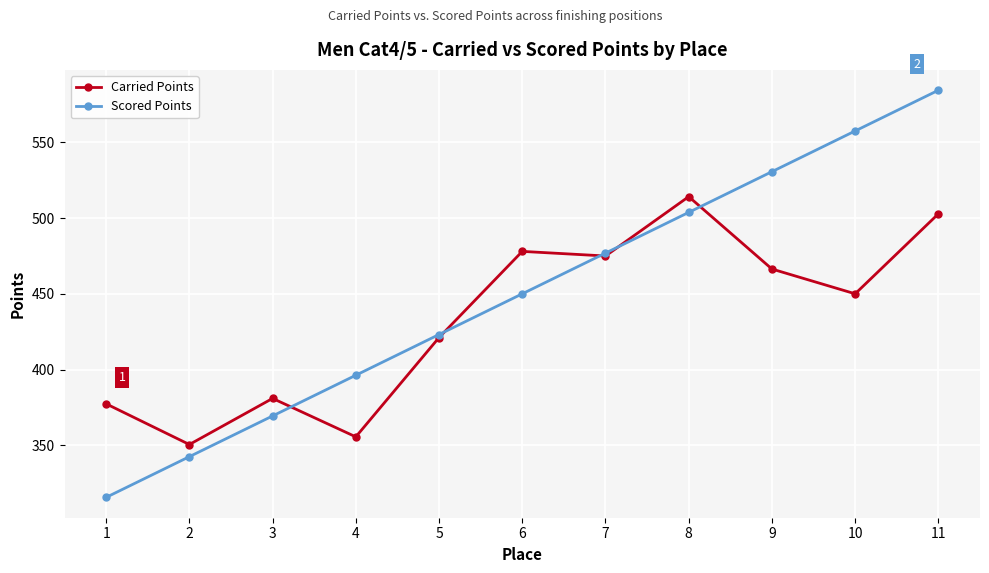

Which series changed the most between 3 and 8?

Scored Points